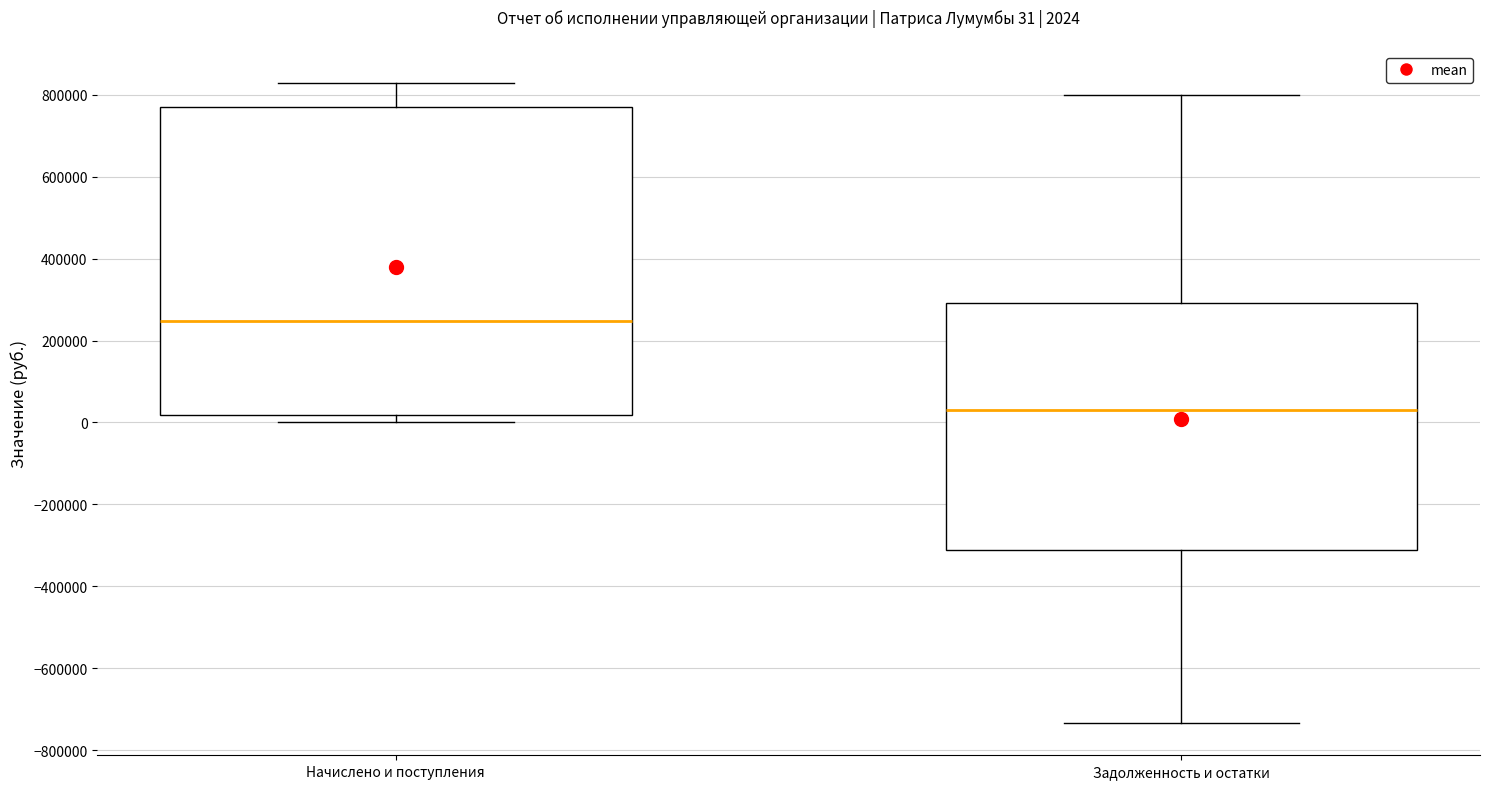

Which box is the tallest, from its lower edge to its upper edge?

Начислено и поступления